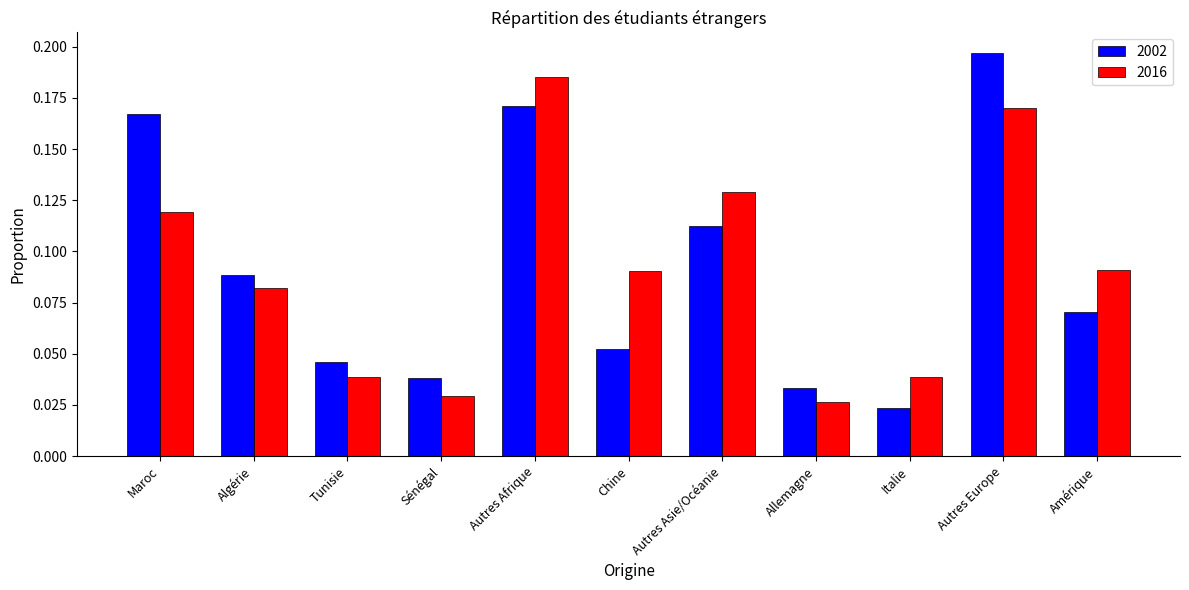

How many 2002 values are between 0 and 1?

11